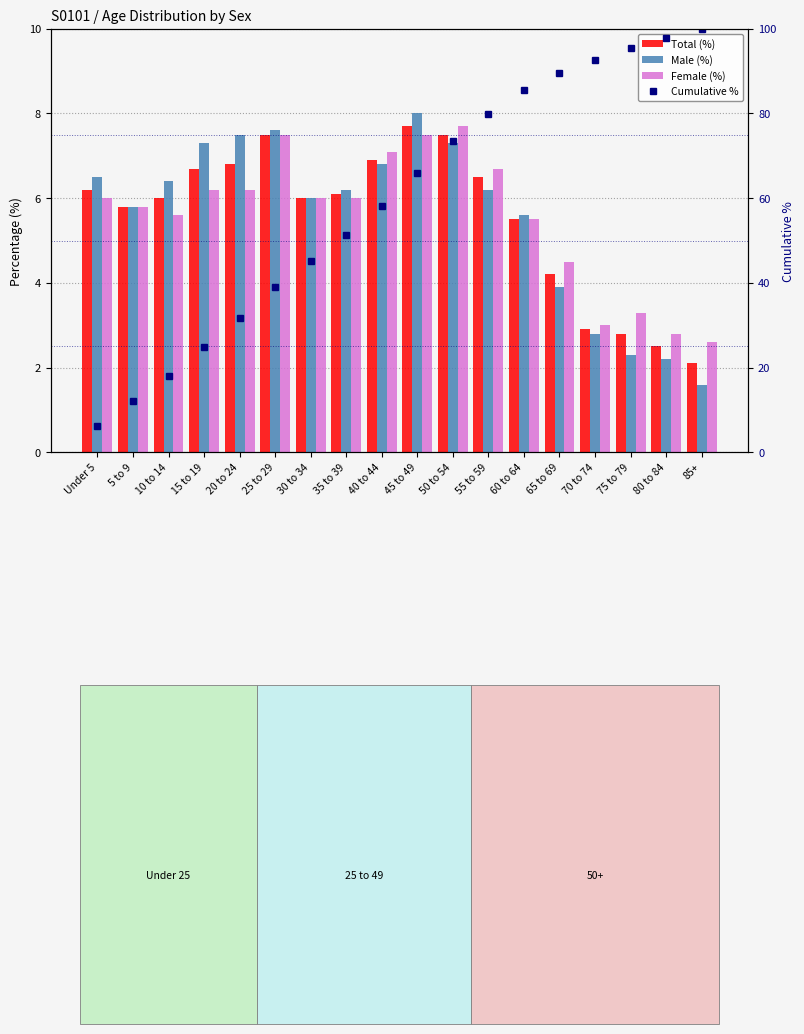

What is the average value of the Cumulative % series?

59.3